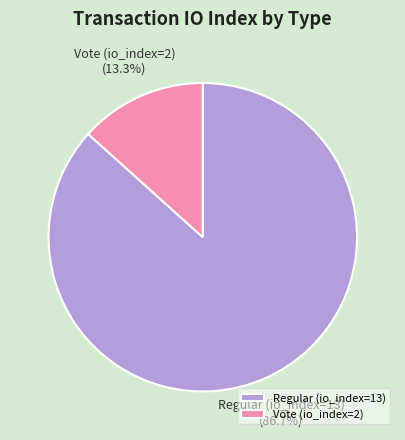

How much of the chart is everything except Regular (io_index=13)?

13.3%